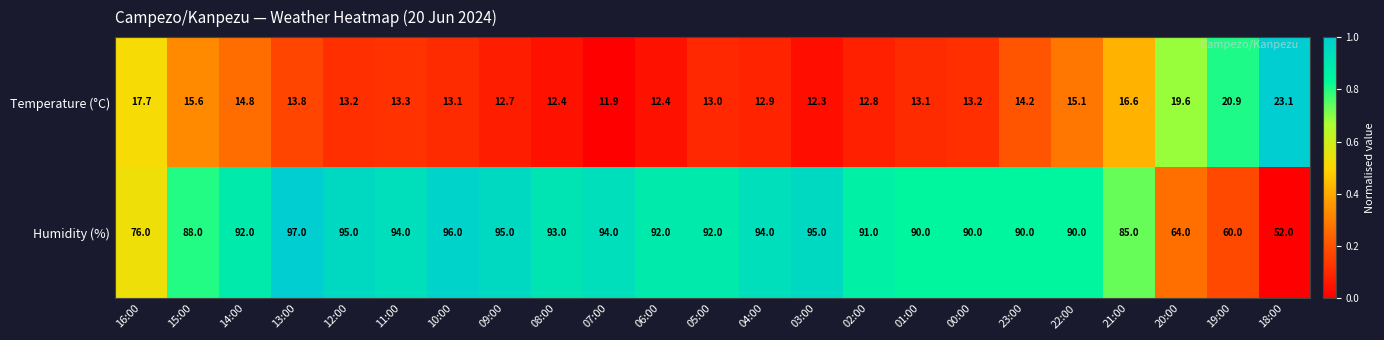

At which label does Temperature (°C) first exceed 13?

16:00